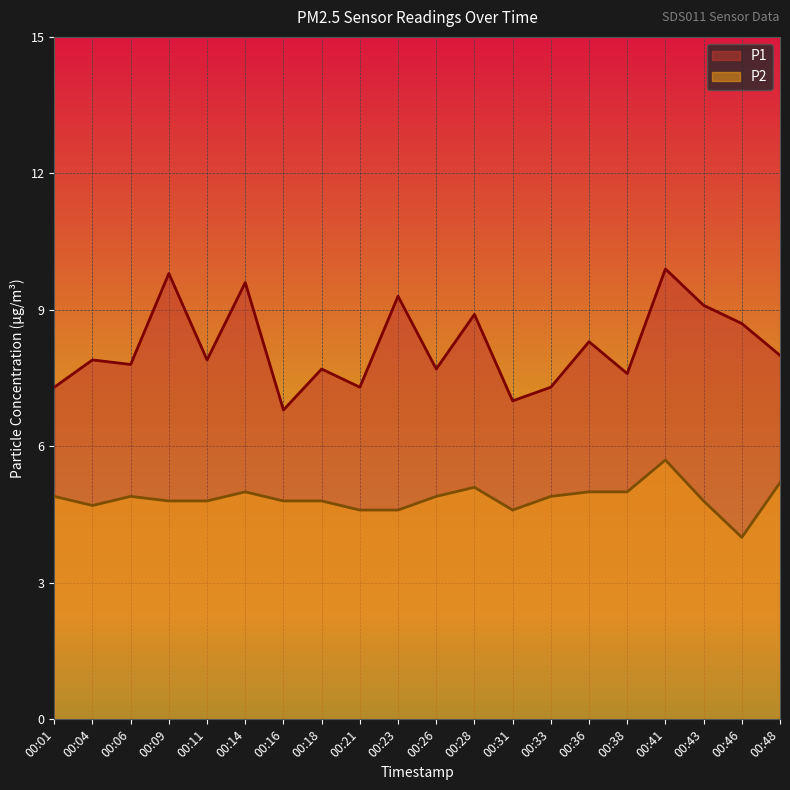

At which category does P2 reach its first local valley?

00:04